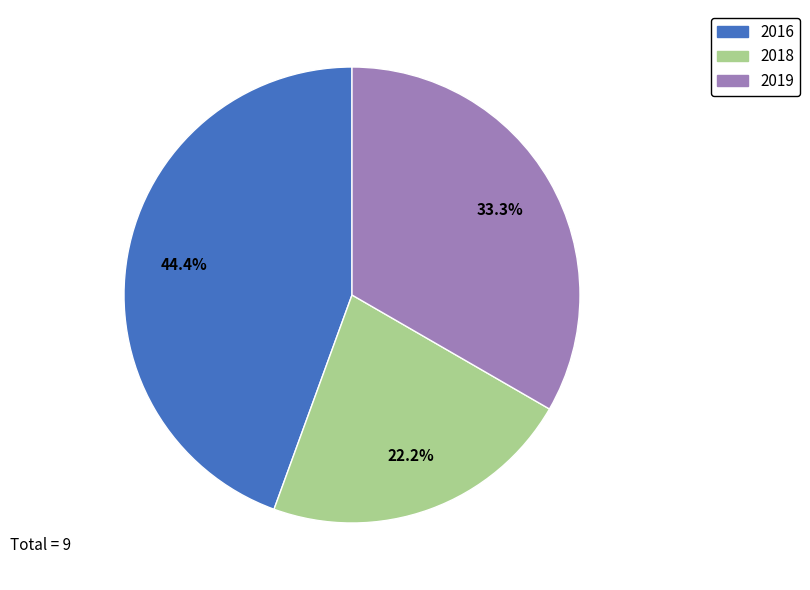

Does any single category account for the majority?

No